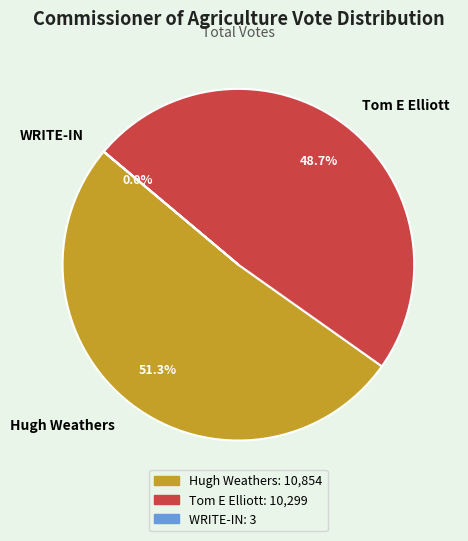

Do Hugh Weathers and Tom E Elliott together represent more than half of the pie?

Yes